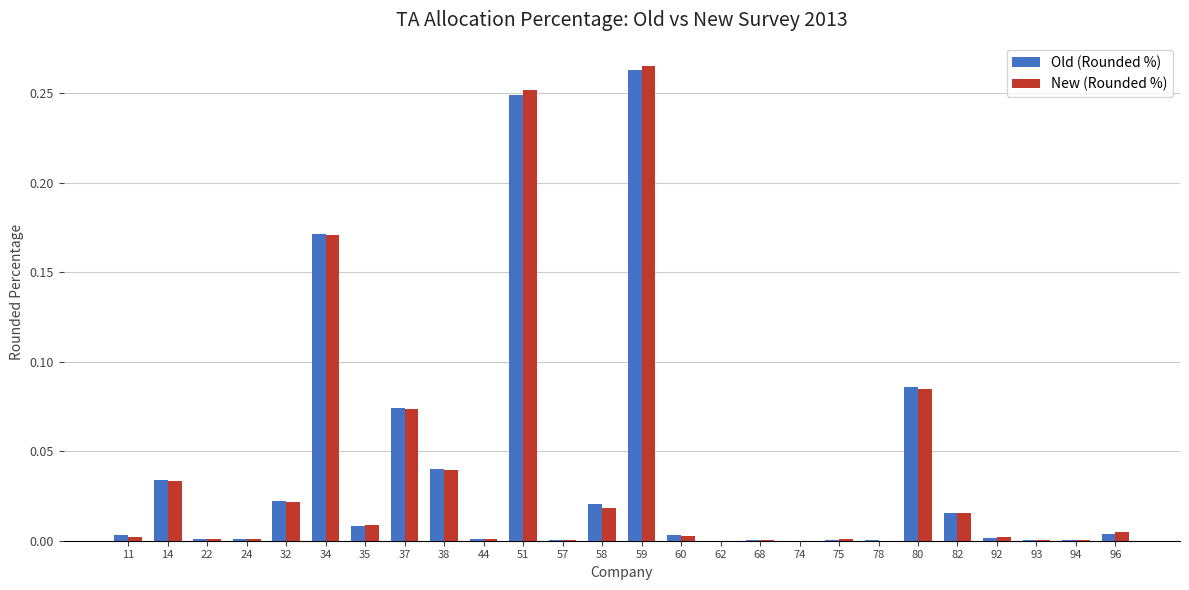

Which category has the highest value across all series?

59